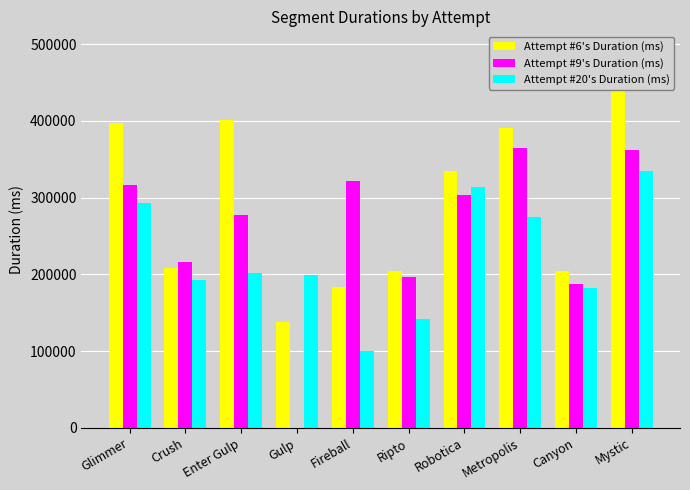

Where does the Attempt #9's Duration (ms) series first go above 303689?

Glimmer